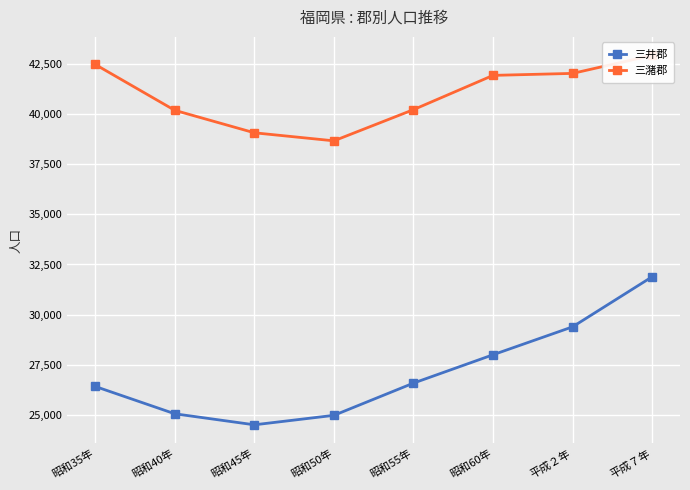

What is the minimum value for 三井郡?

24508